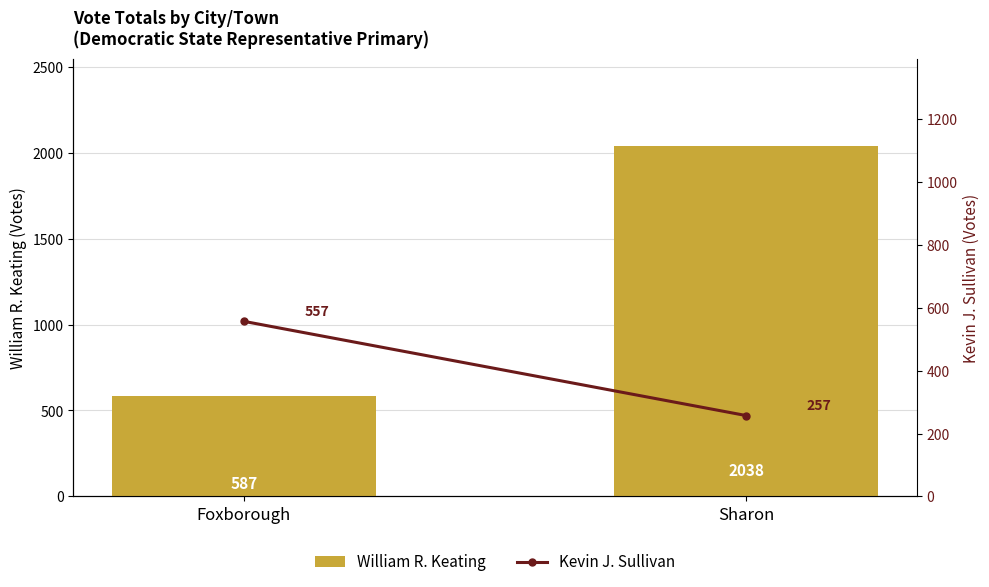

What are all the series names shown in the legend?

William R. Keating, Kevin J. Sullivan